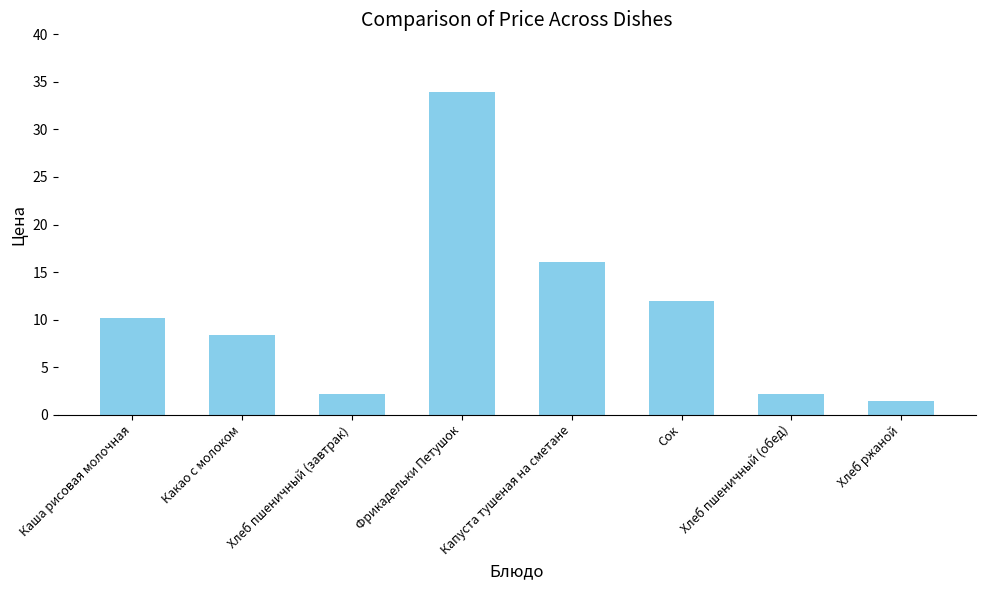

What is the label of the 1st bar from the right?

Хлеб ржаной